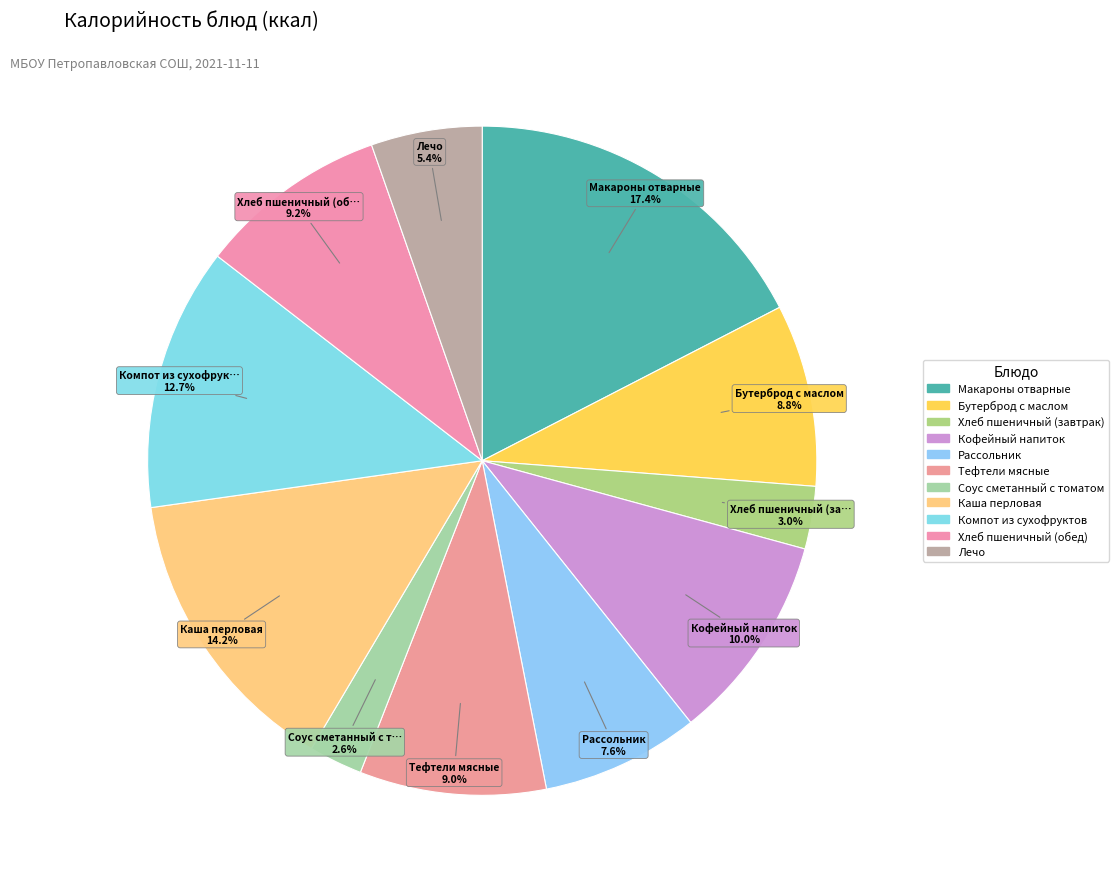

Which slice is the largest?

Макароны отварные